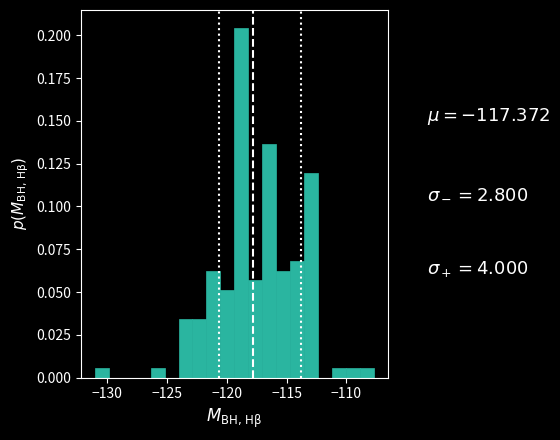

Around what value on the x-axis is the tallest bar? Give the approximate position of its centre, as read against the axis.

-119.0